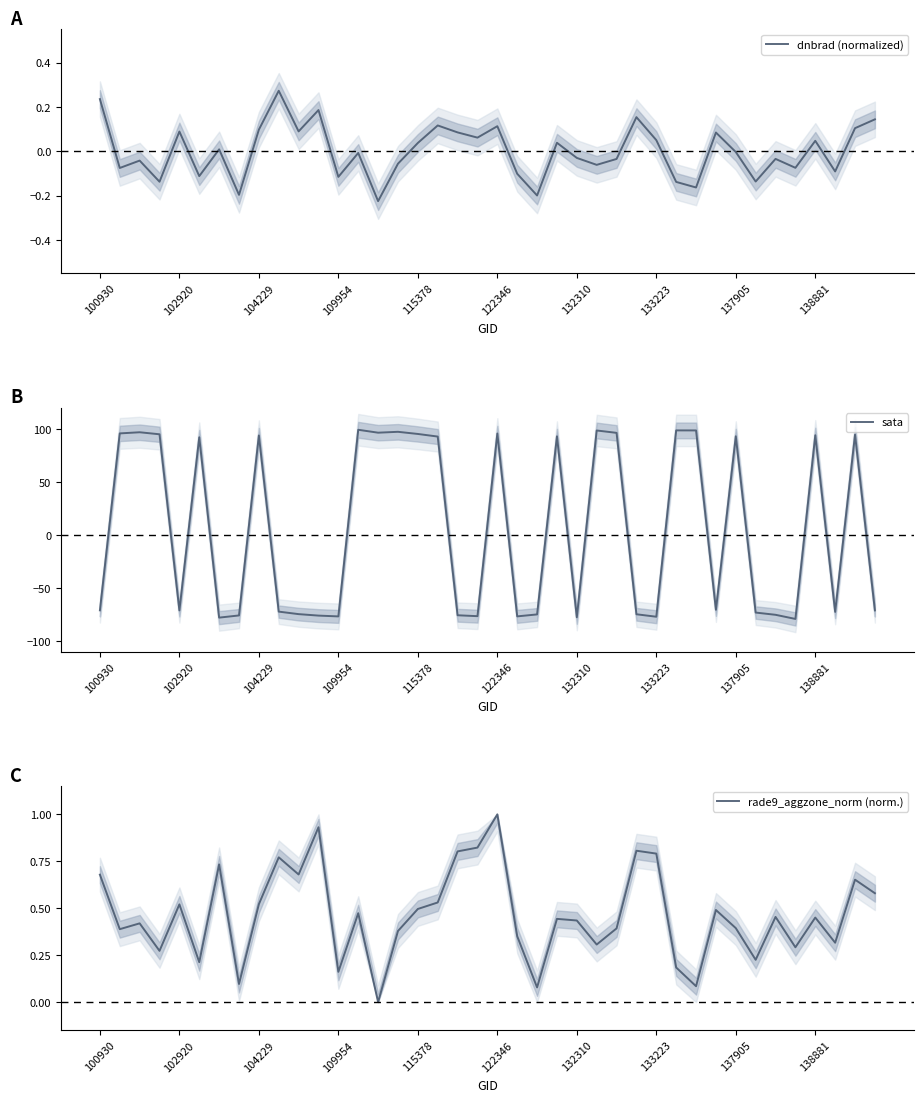

The value of dnbrad (normalized) at 100930 is 0.1. True or false?

False